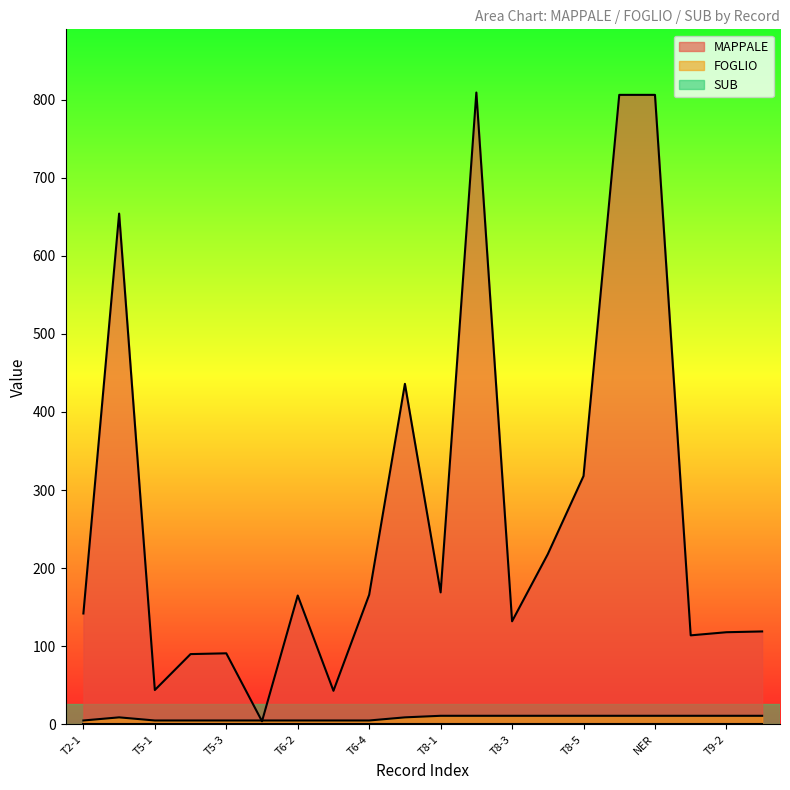

Which series has the largest total across all categories?

MAPPALE